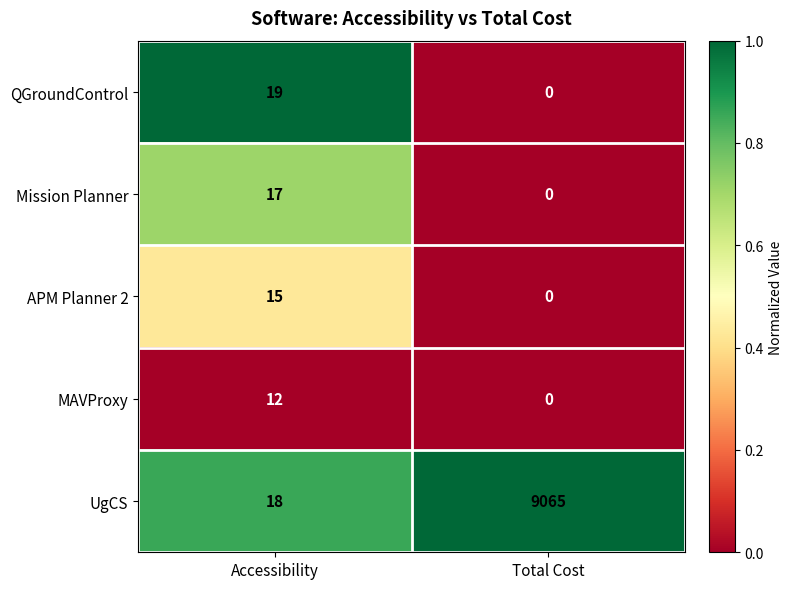

List the labels in order of UgCS value, smallest first.

Accessibility, Total Cost